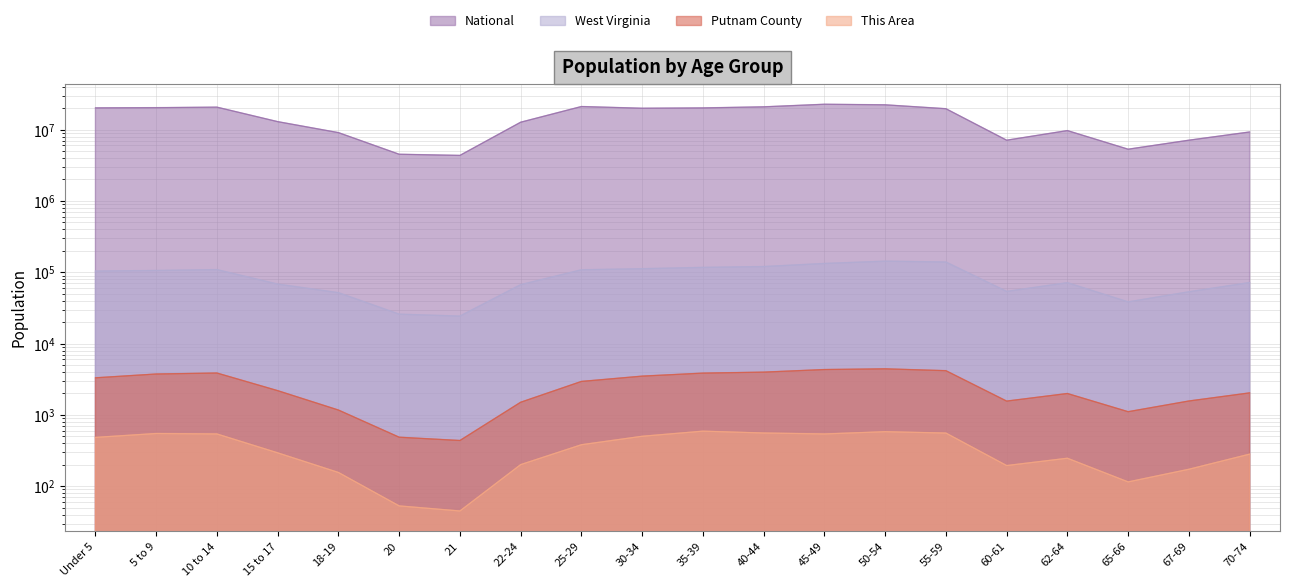

True or false: Putnam County and This Area cross at least once.

False